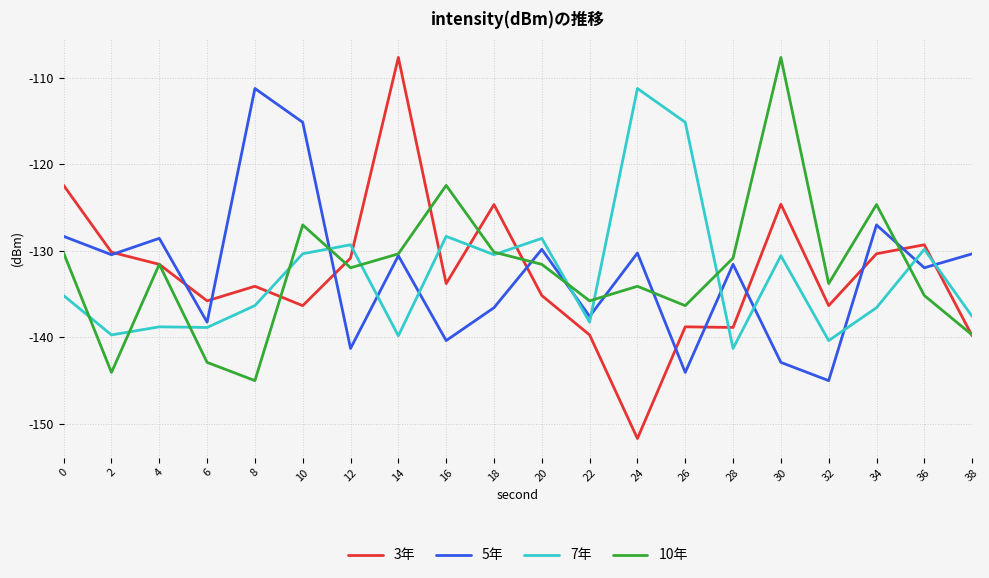

After their last crossing, which series has the higher values: 7年 or 5年?

5年